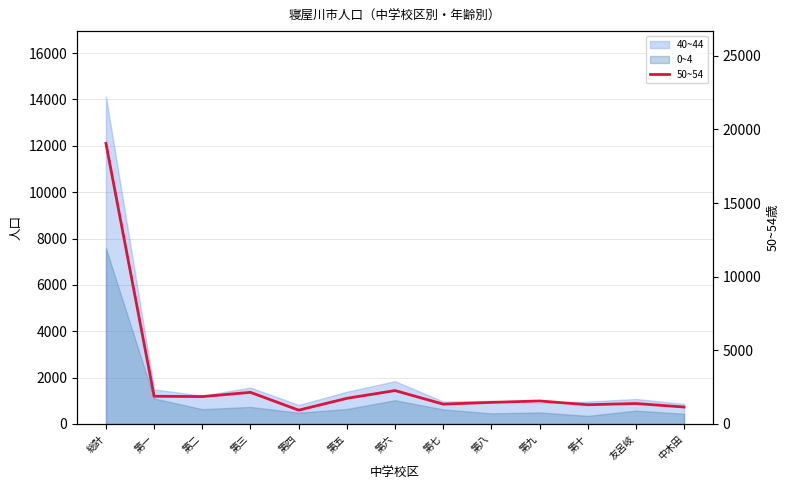

Where is the first local maximum?

第三